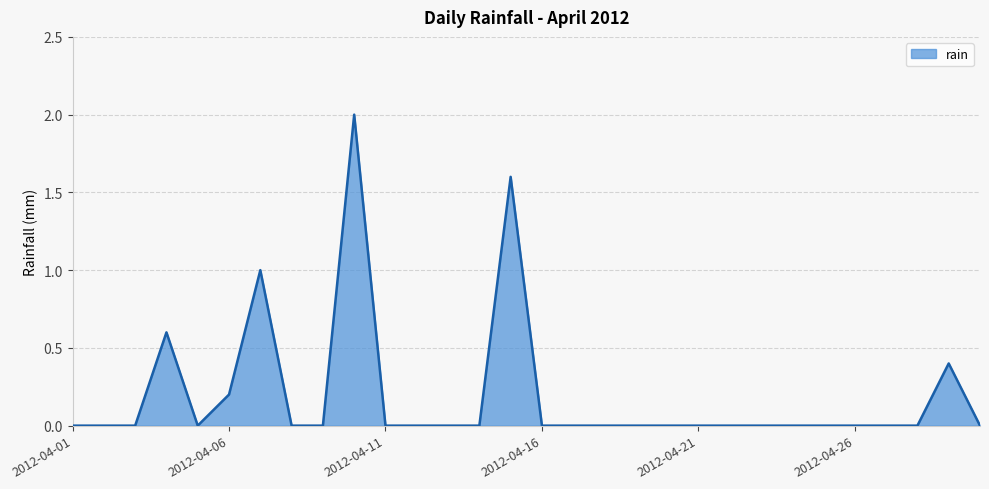

What is the difference between the maximum and minimum values?

2.0